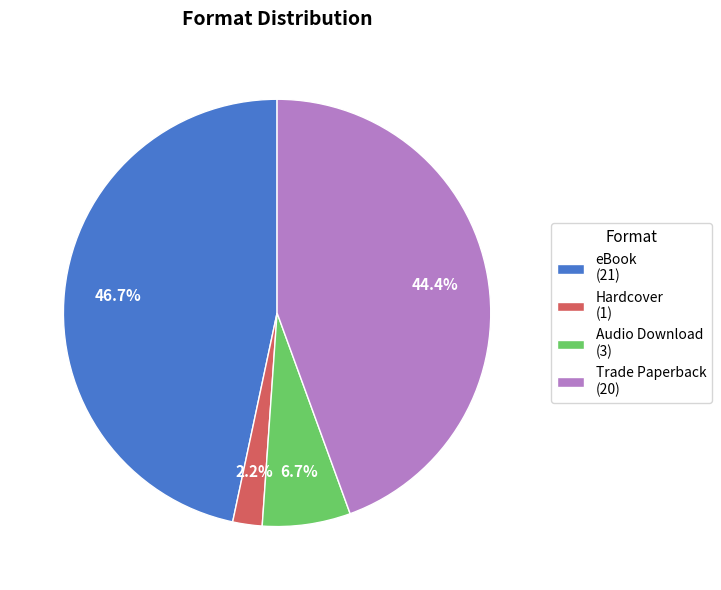

What percentage is the eBook slice, to the nearest percent?

47%